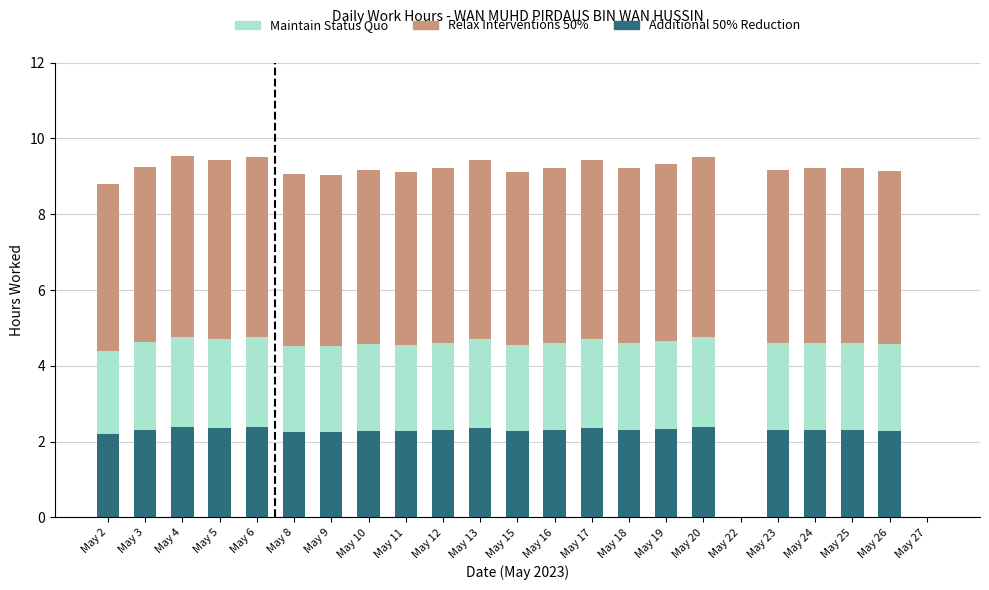

The Additional 50% Reduction series shows 3.1 at May 23. True or false?

False